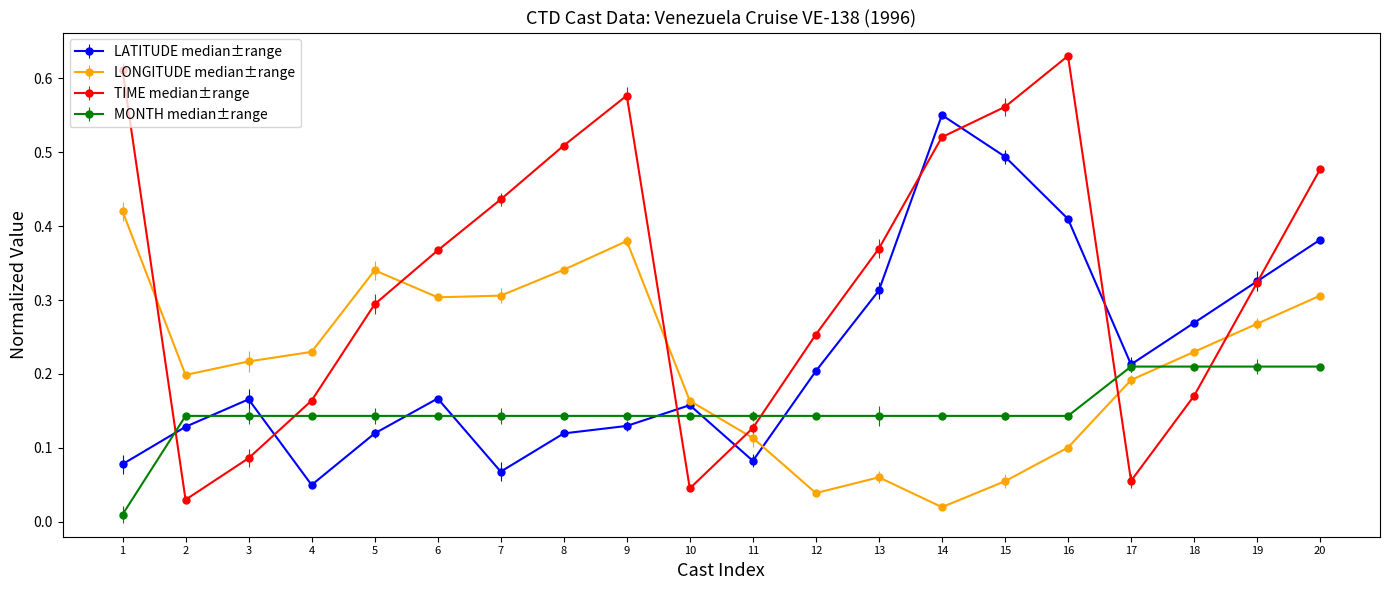

Does the chart have visible grid lines?

No